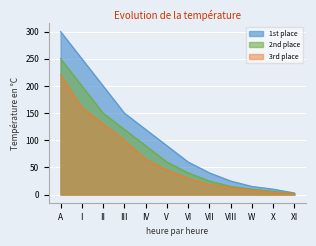

What is the sum of the 1st place values at I and W?

265